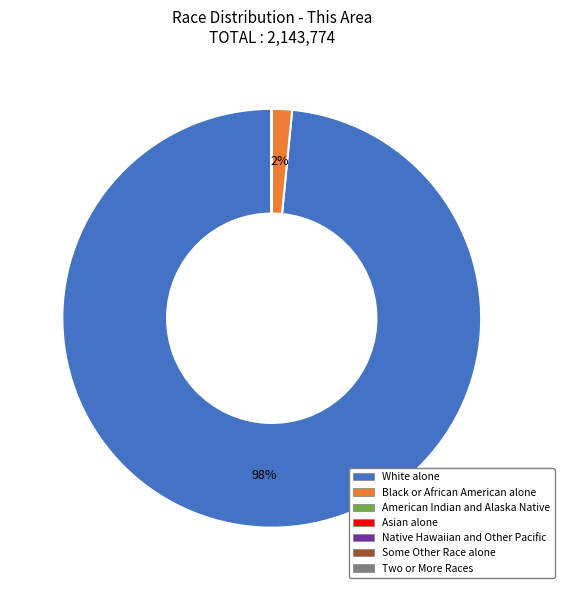

The White alone slice represents 90% of the pie. True or false?

False